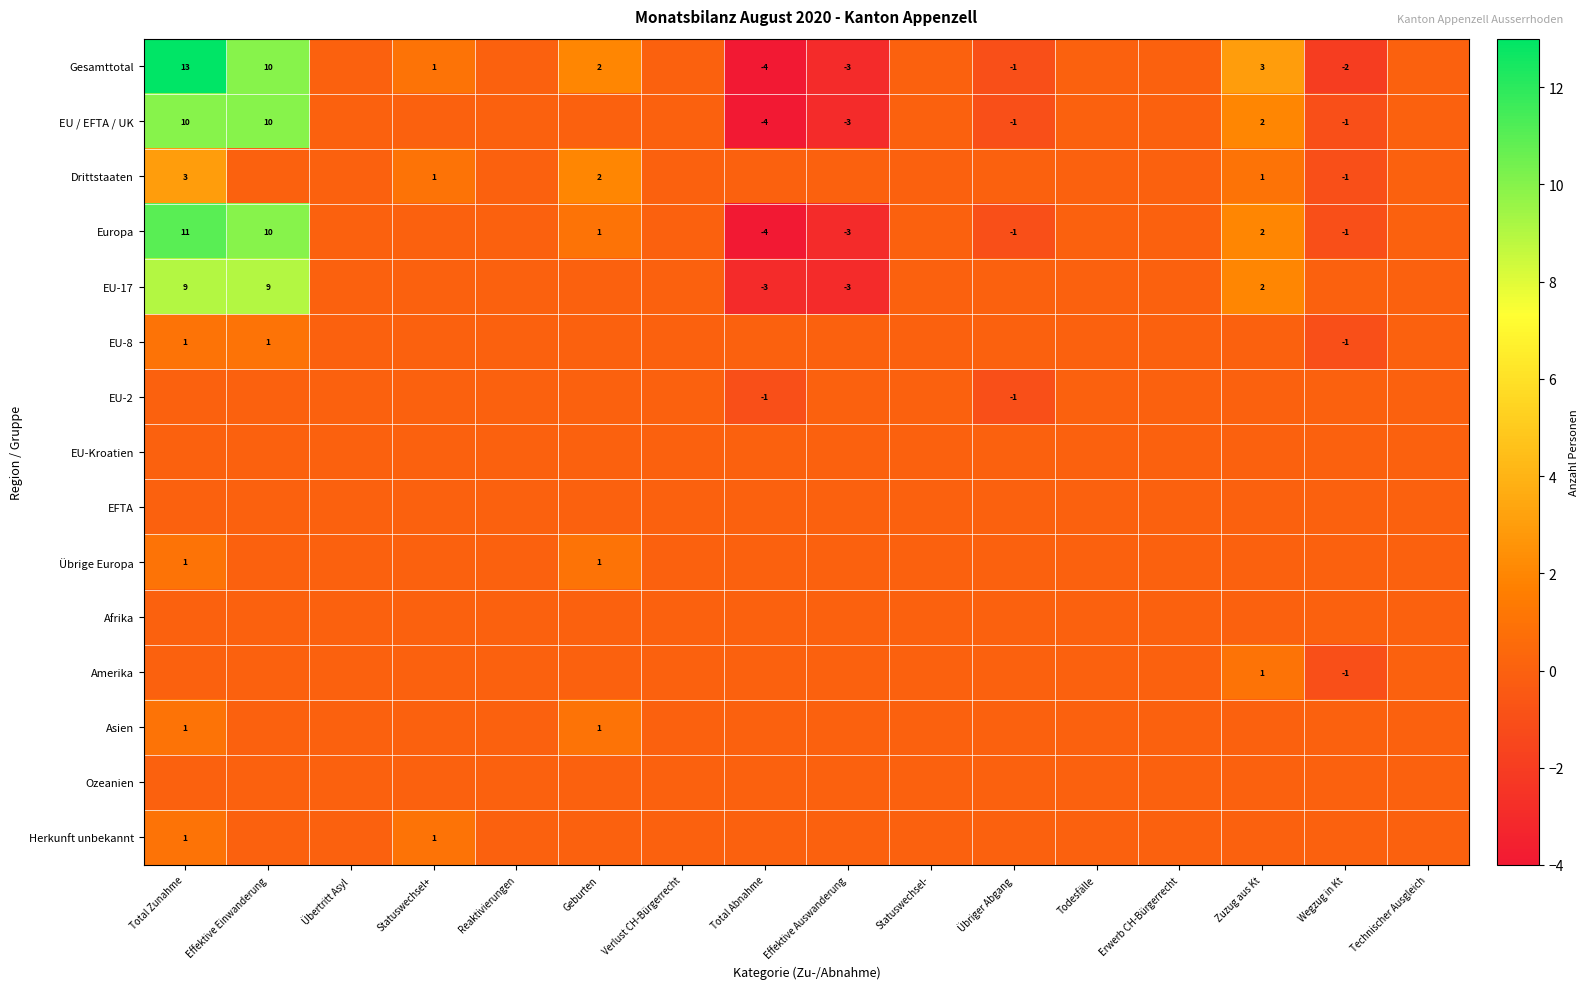

At how many categories does at least one series exceed 6?

2